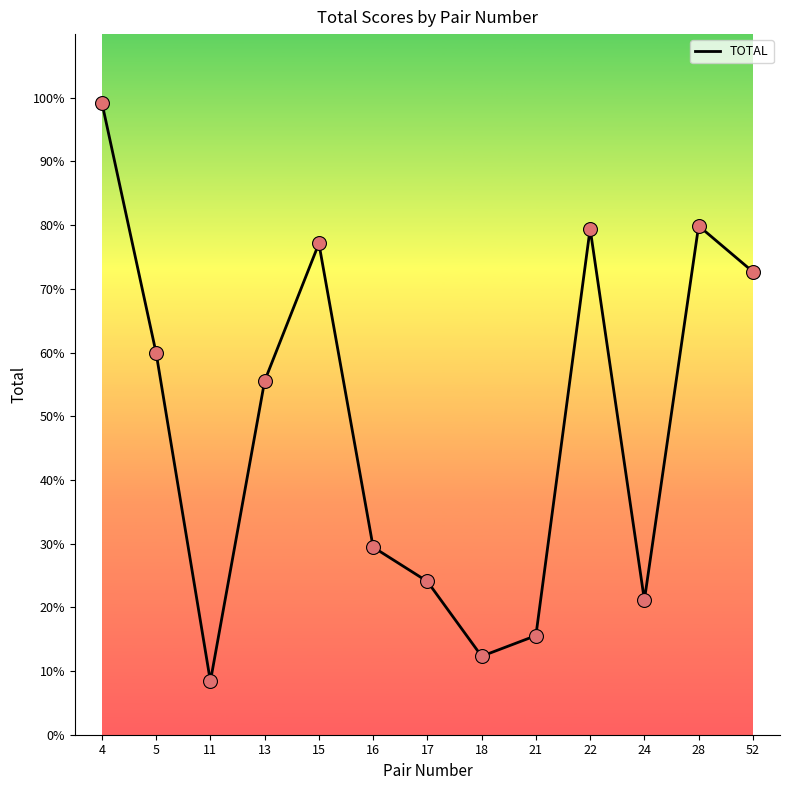

What is the ratio of the value at 13 to the value at 24?

2.6